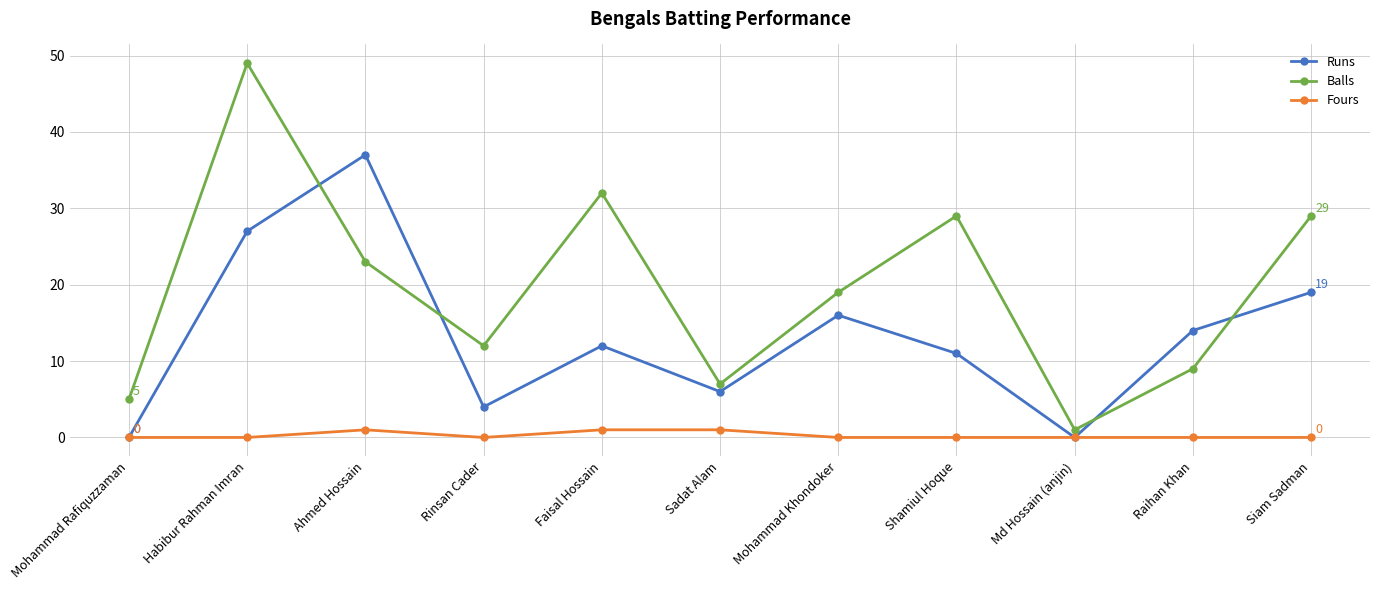

Is this an area chart (filled region under the line)?

No